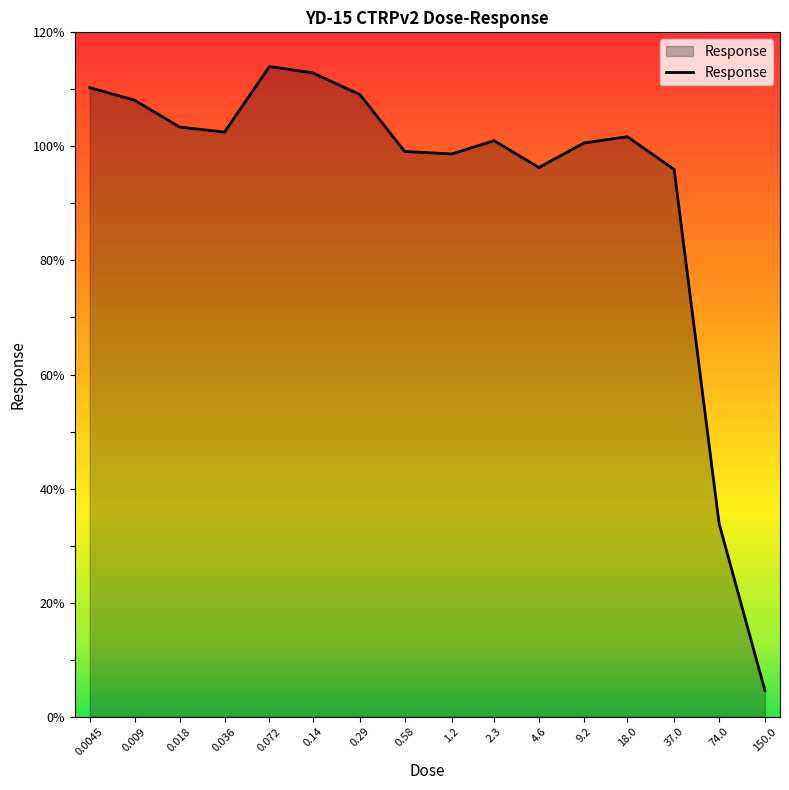

What is the difference between the maximum and minimum values?

109.4